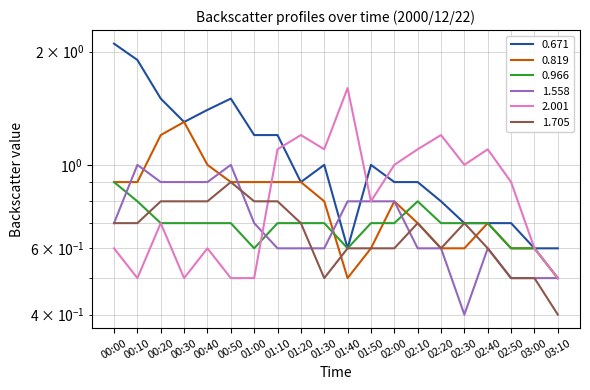

Which series changed the most between 00:40 and 02:30?

0.671